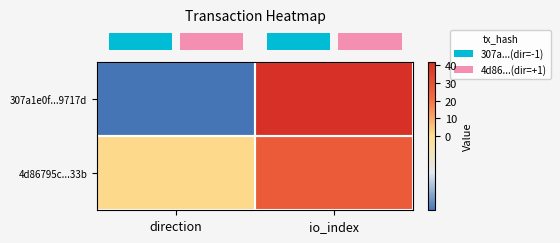

How many data points does each series have?

2